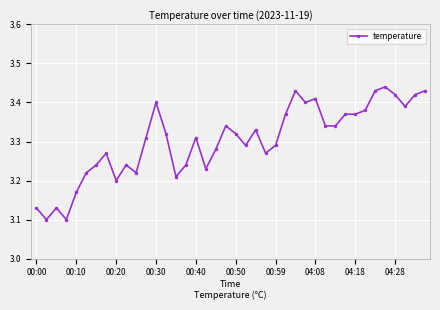

Does the chart display data point markers on the line(s)?

Yes